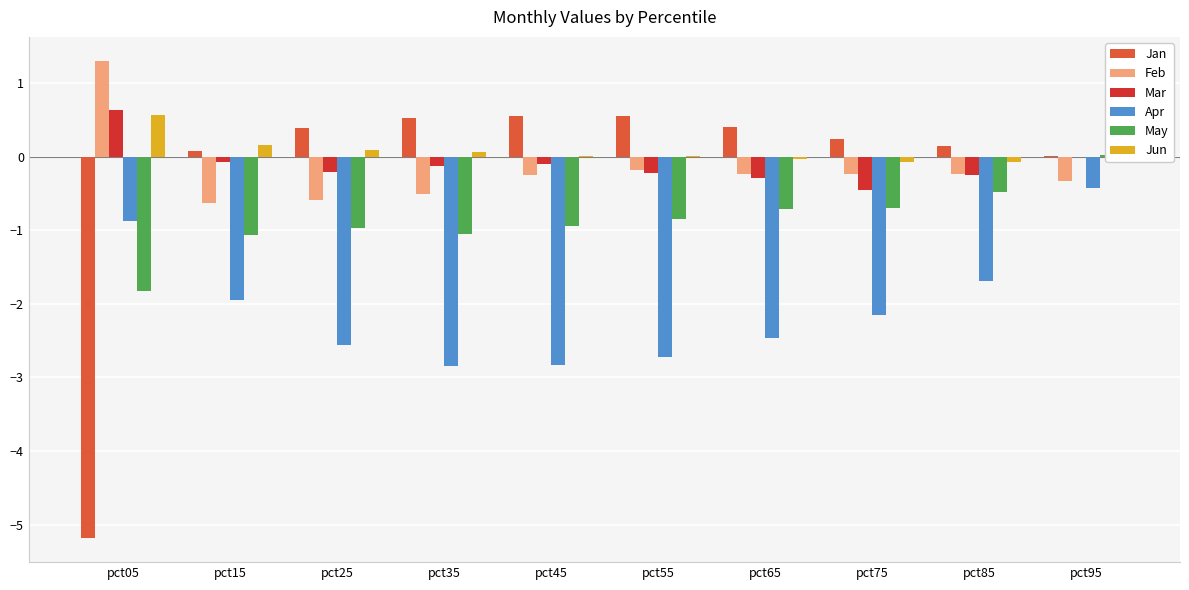

What is the approximate value of May at pct45?

-0.9